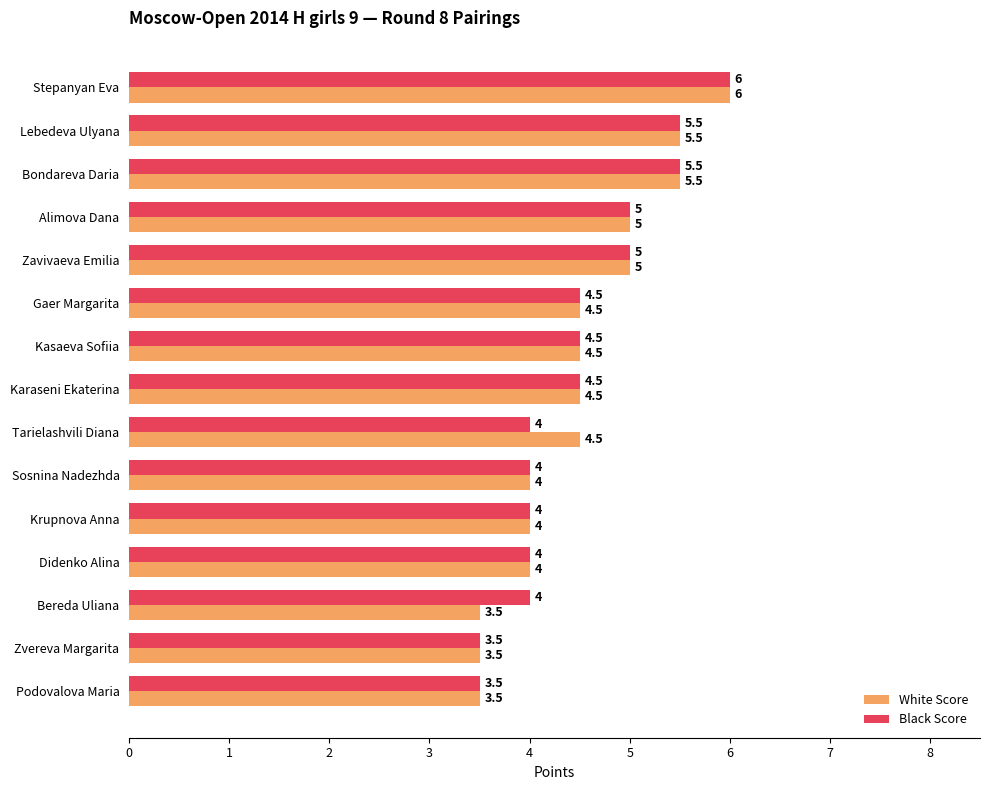

At which category is the sum across all series the highest?

Stepanyan Eva